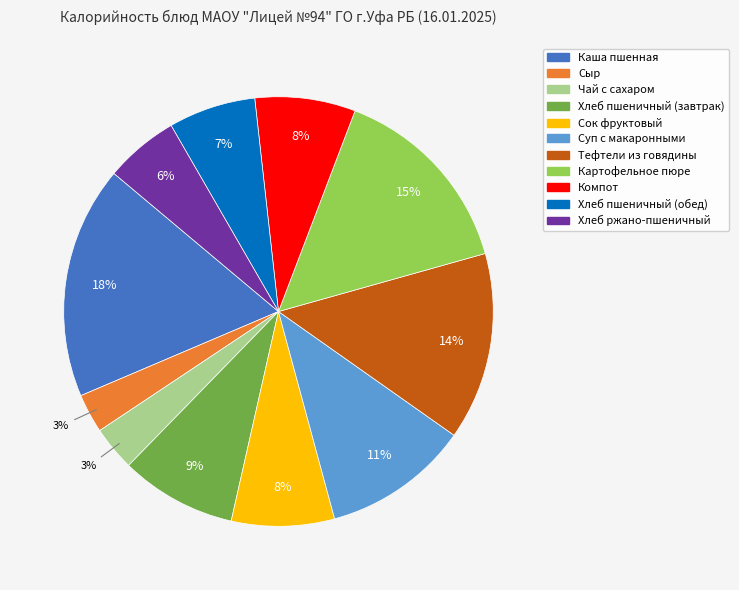

Is the sum of Компот and Сыр greater than half?

No